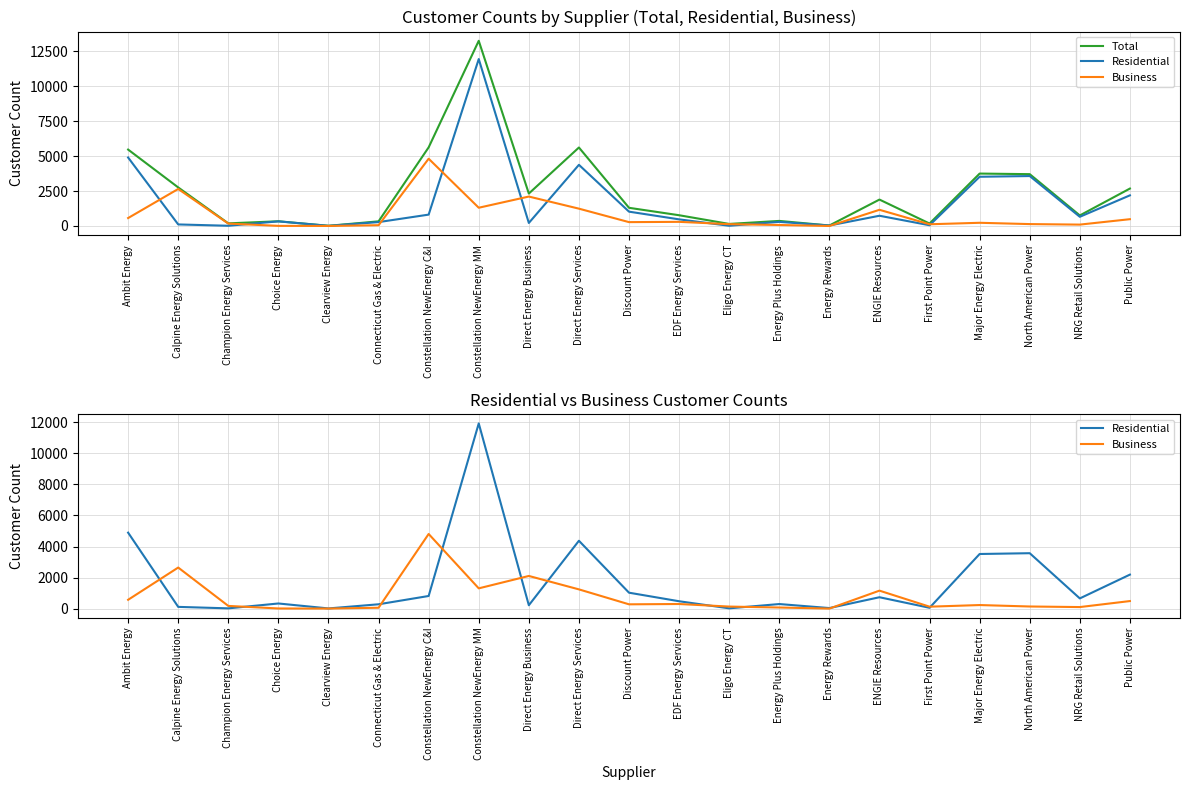

After their last crossing, which series has the higher values: Business or Residential?

Residential